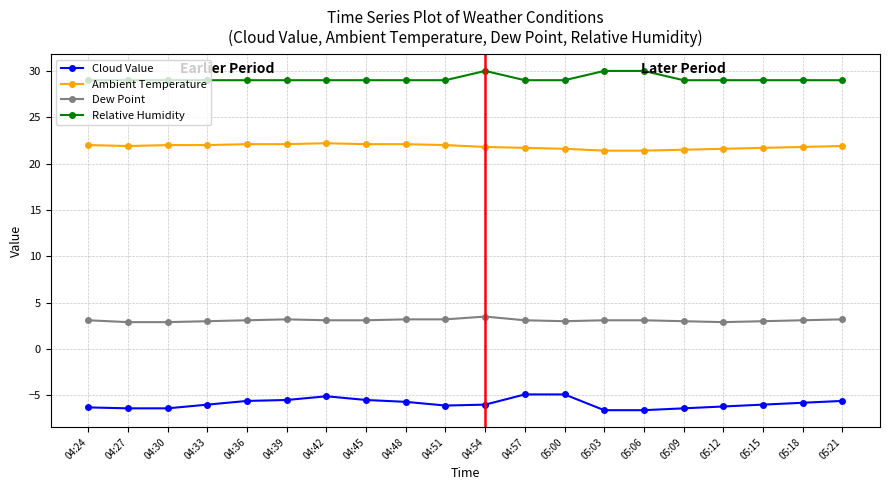

What is the difference between the highest and lowest values at 04:33?

35.0